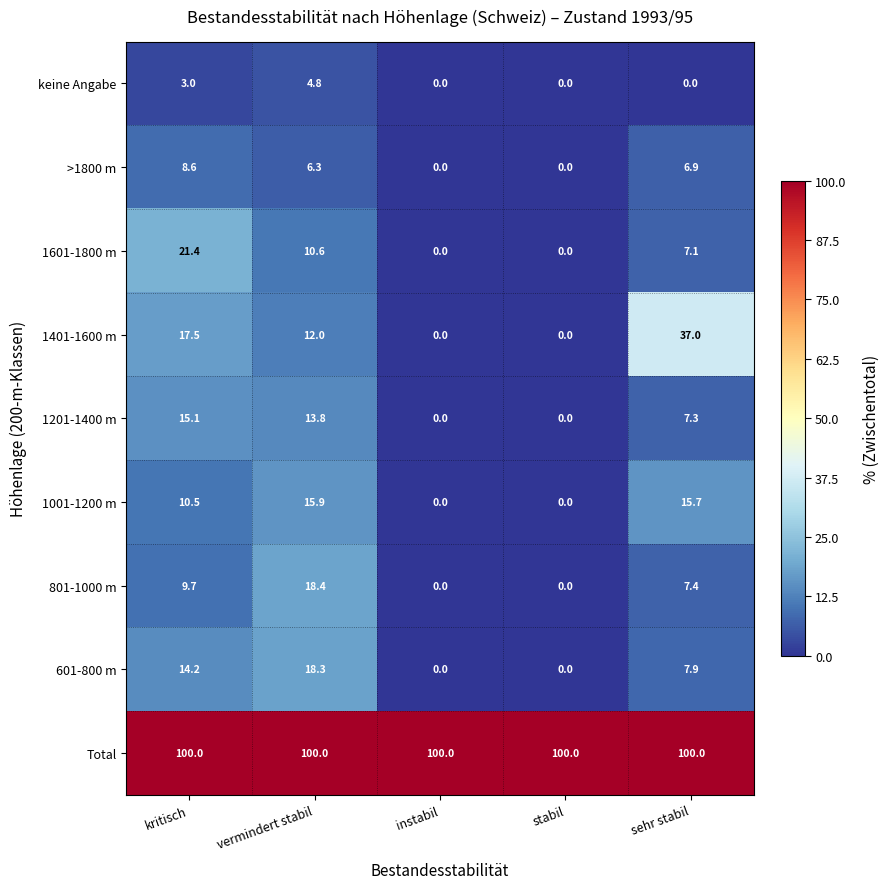

Is it true that 1201-1400 m equals 6.2 at instabil?

False